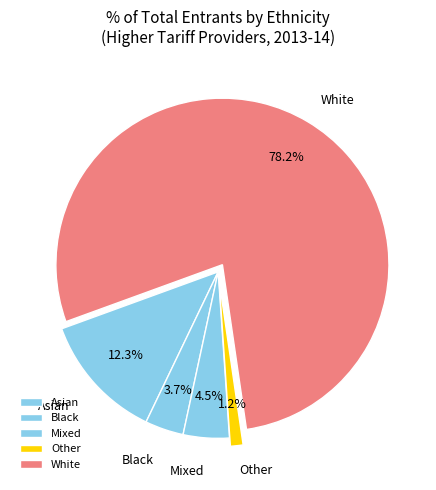

To the nearest percent, what portion does White represent?

78%